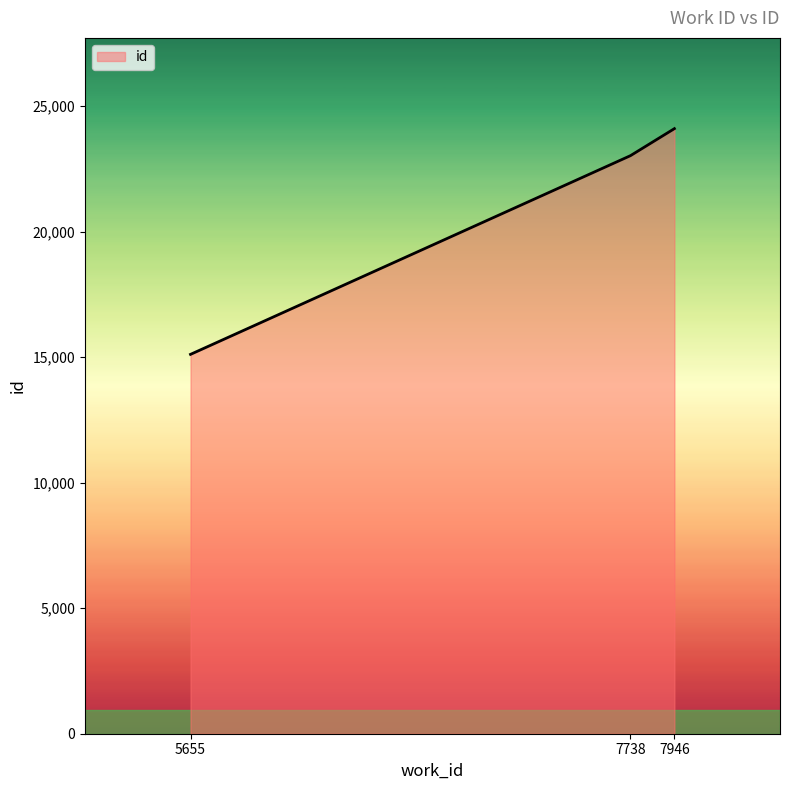

The chart shows a value of 23021 at 7738. True or false?

True